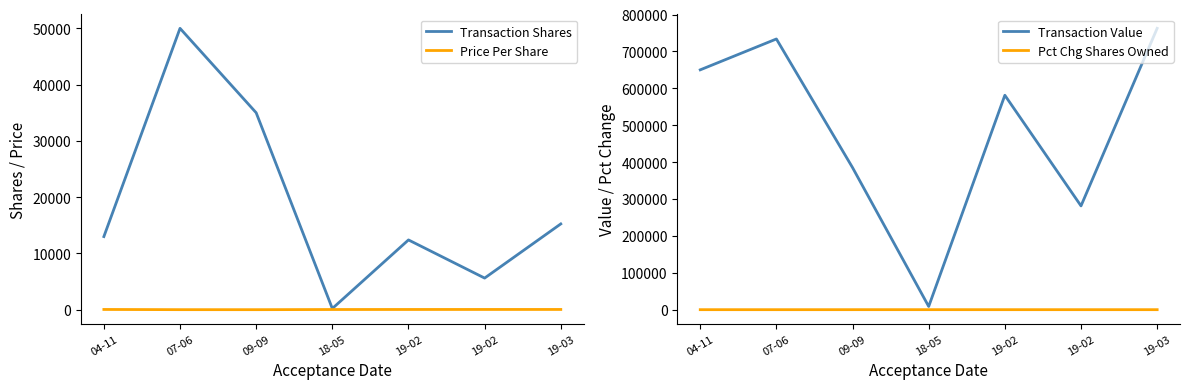

Which series has the largest range (max minus min)?

Transaction Value